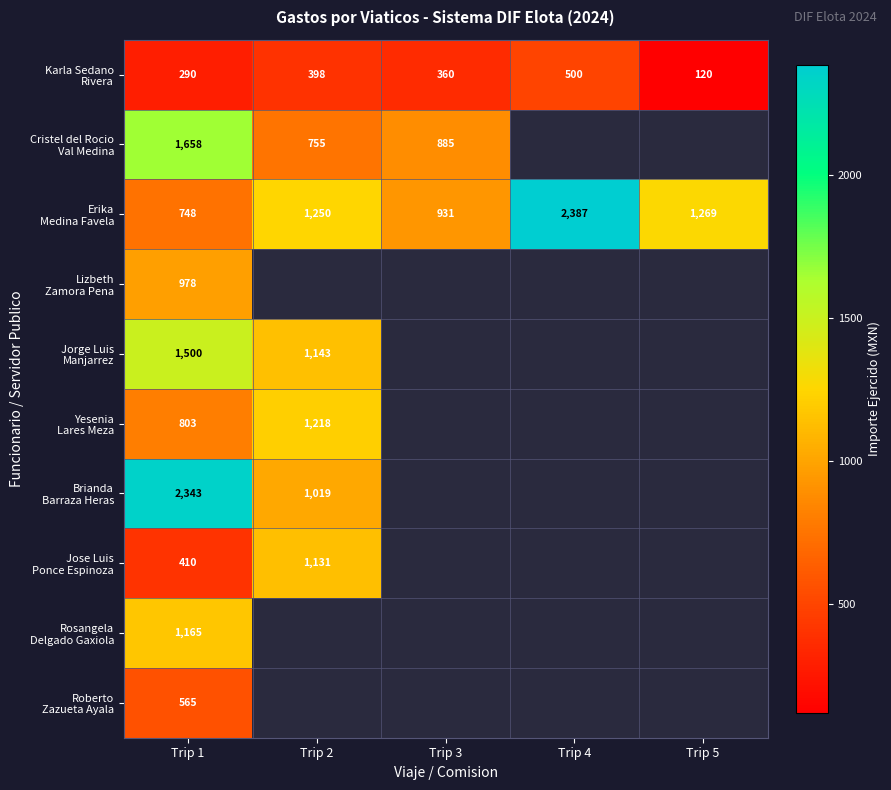

How many series are shown in this chart?

10